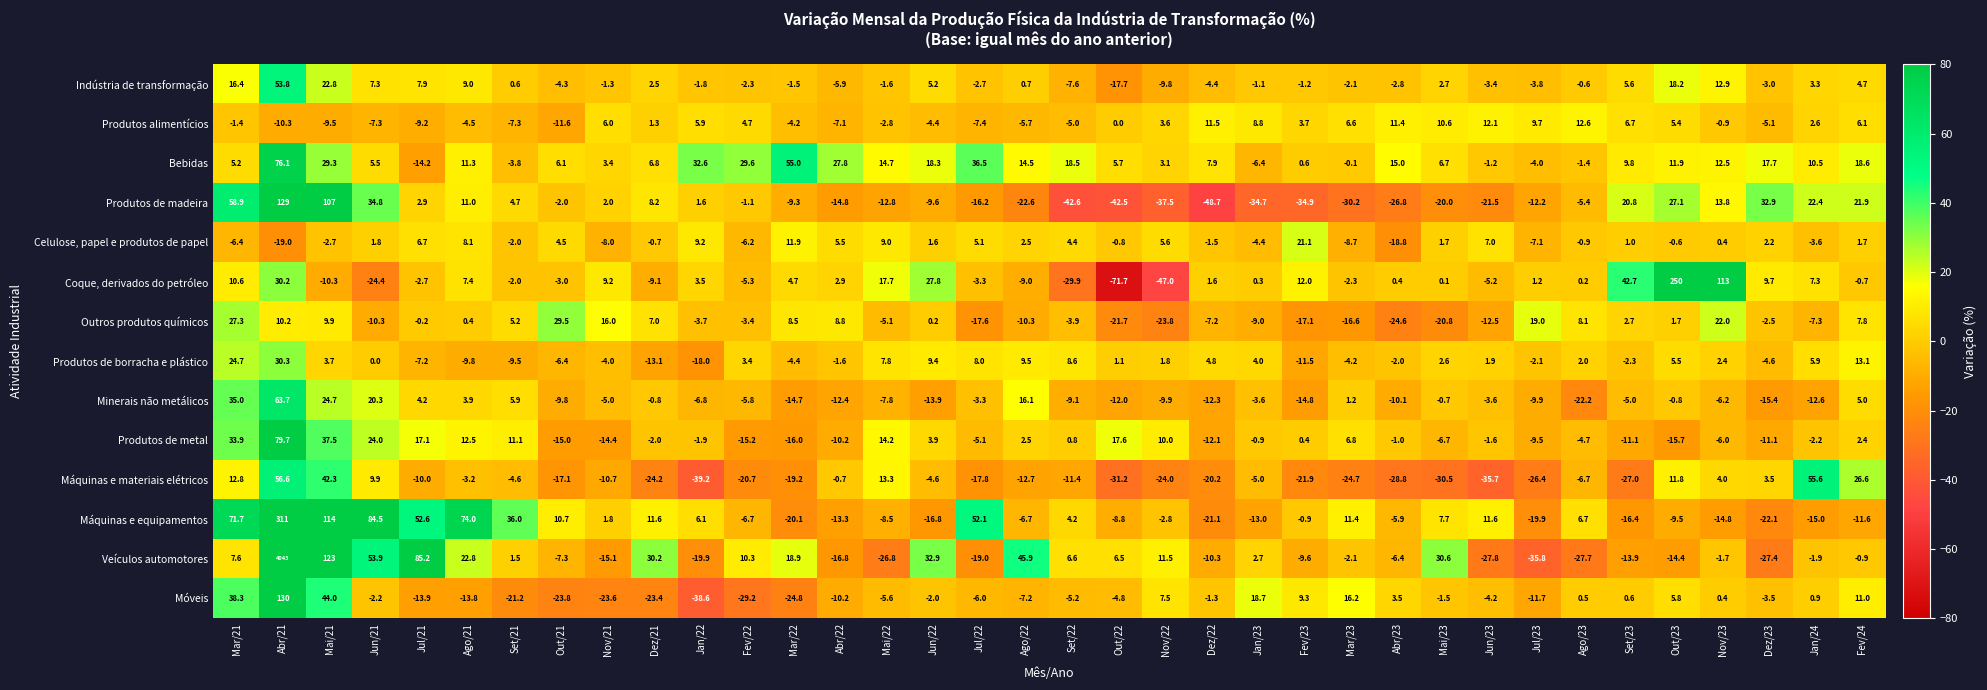

At which category is the sum across all series the highest?

Abr/21